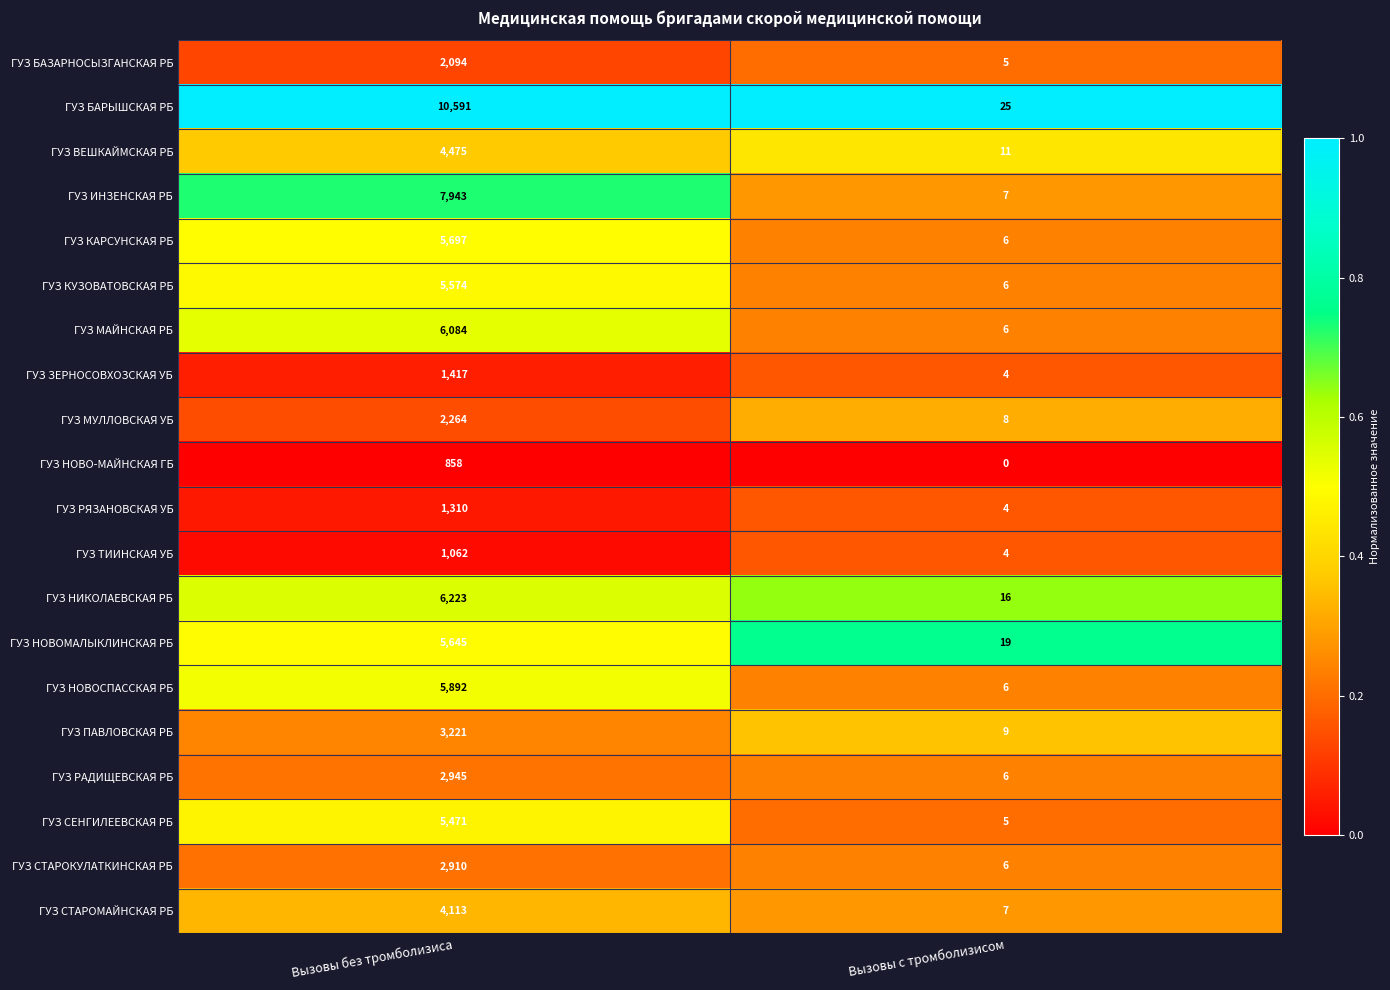

Which category has the lowest value across all series?

Вызовы с тромболизисом